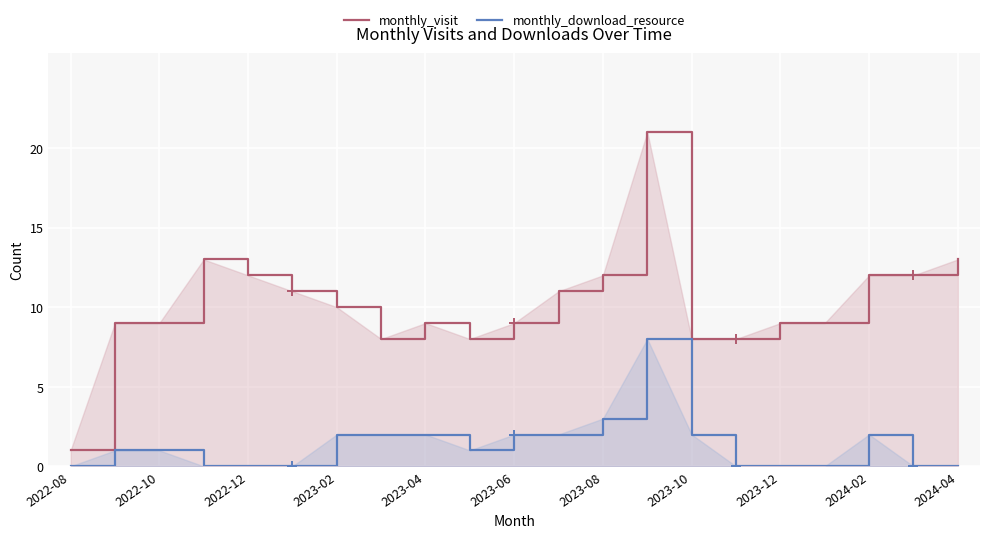

What are all the series names shown in the legend?

monthly_visit, monthly_download_resource